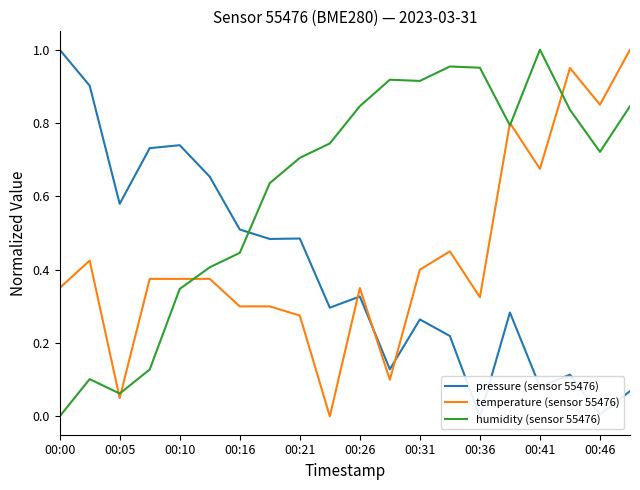

True or false: temperature (sensor 55476) has a value of 0.4 at 00:31.

True